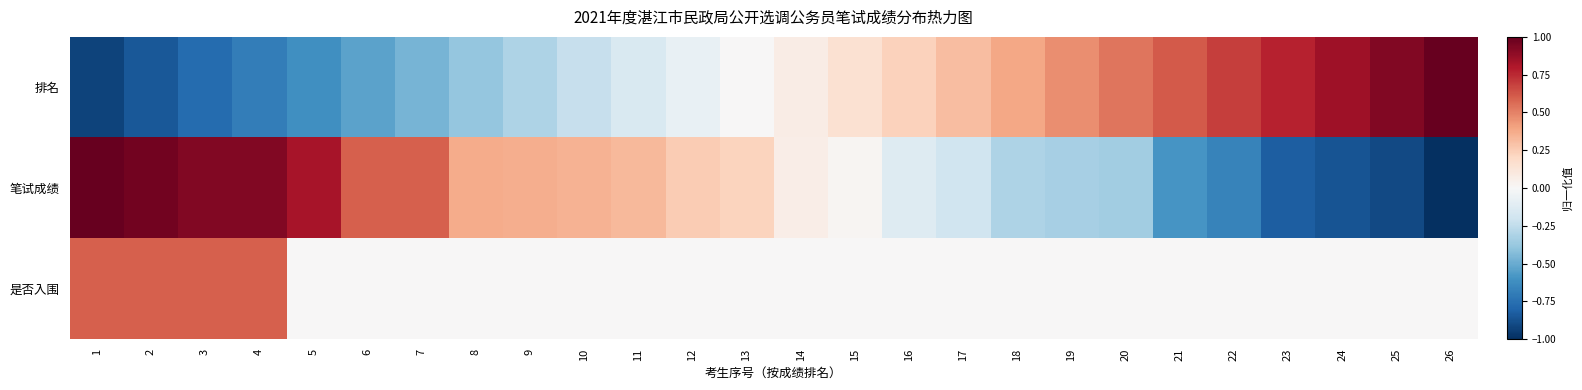

What is the maximum value shown in the chart?

1.0